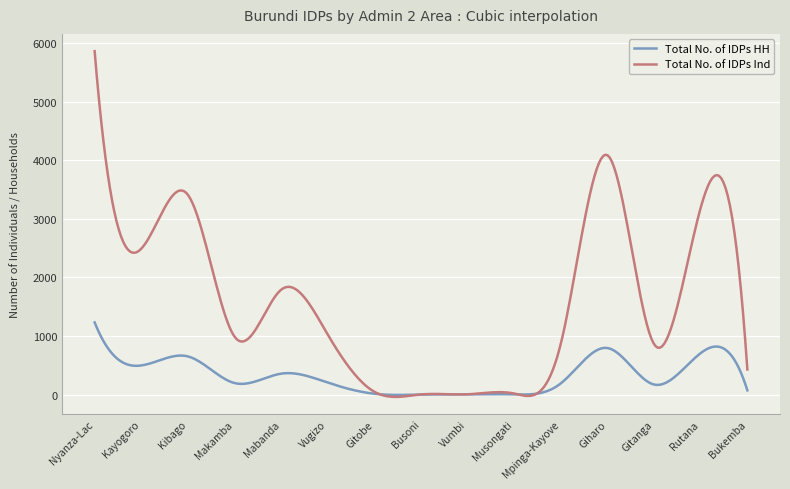

Rank the series by their maximum value, from highest to lowest.

Total No. of IDPs Ind, Total No. of IDPs HH